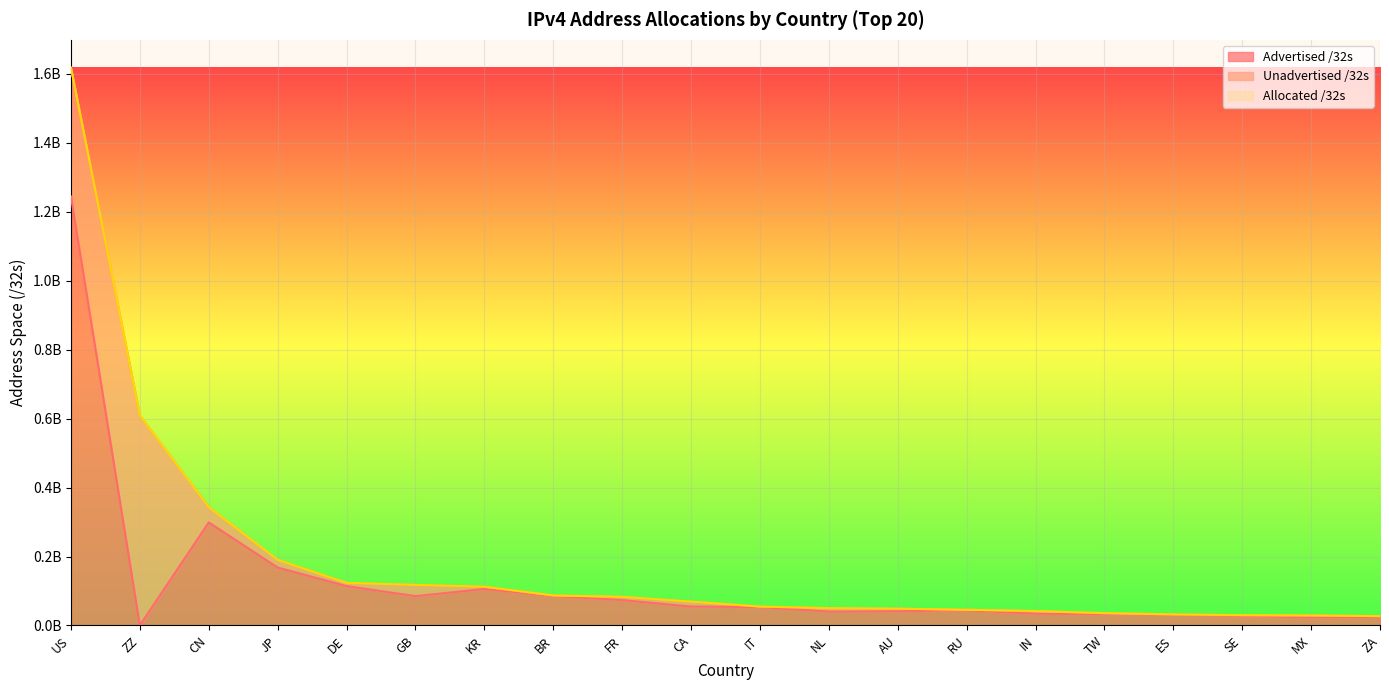

Which category has the lowest value across all series?

ZZ